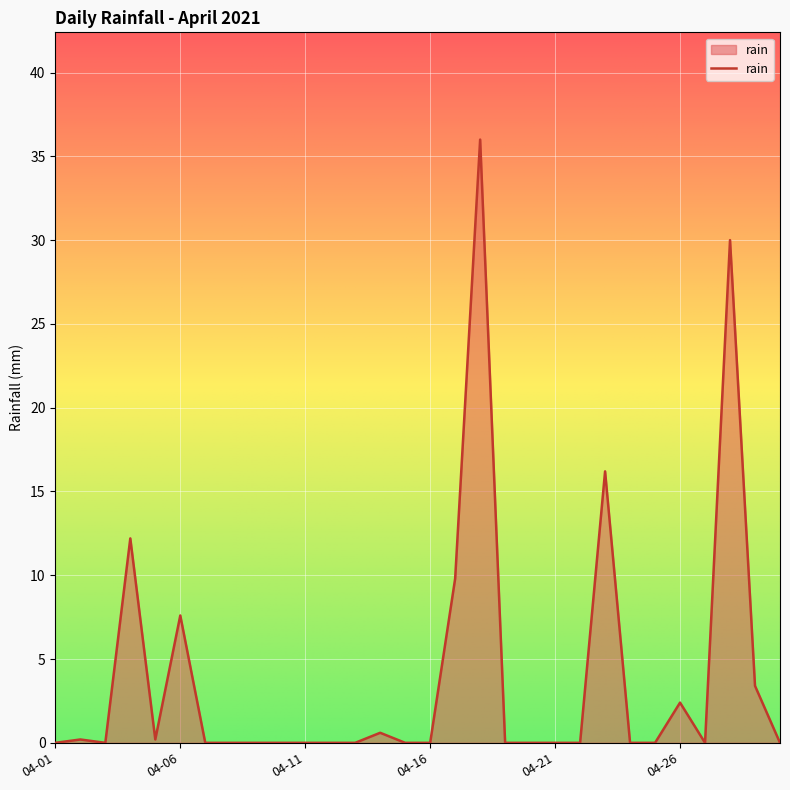

What is the difference between the maximum and minimum values?

36.0